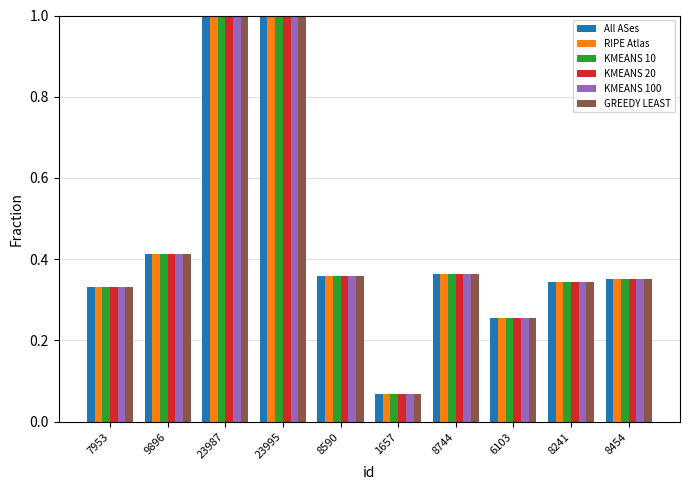

What position from the left is 7953?

1